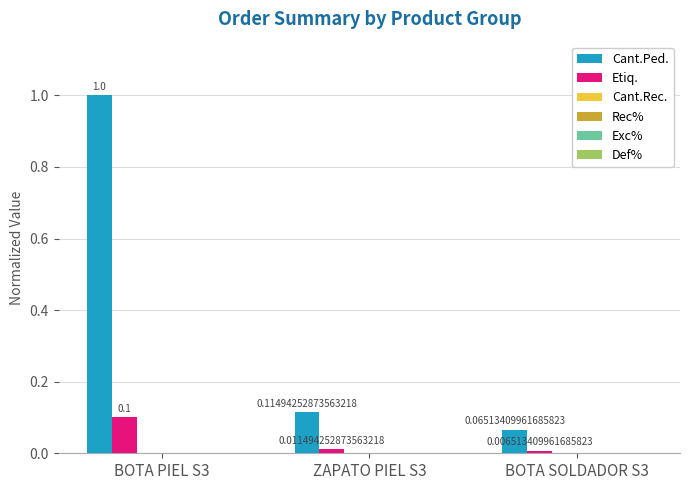

What is the maximum value shown in the chart?

1.0